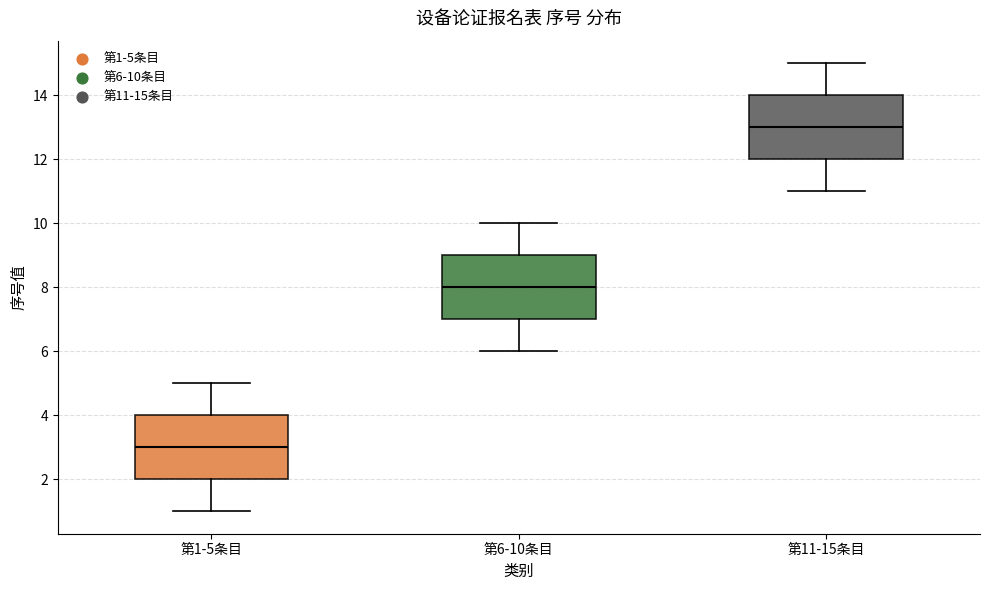

Reading left to right, read every box against the y-axis: the position of its median line, the range the box covers, and the ends of its whiskers. The values are not printed on the chart, so give them approximately, as read against the axis.

第1-5条目: median 3, box 2 to 4, whiskers 1 to 5
第6-10条目: median 8, box 7 to 9, whiskers 6 to 10
第11-15条目: median 13, box 12 to 14, whiskers 11 to 15